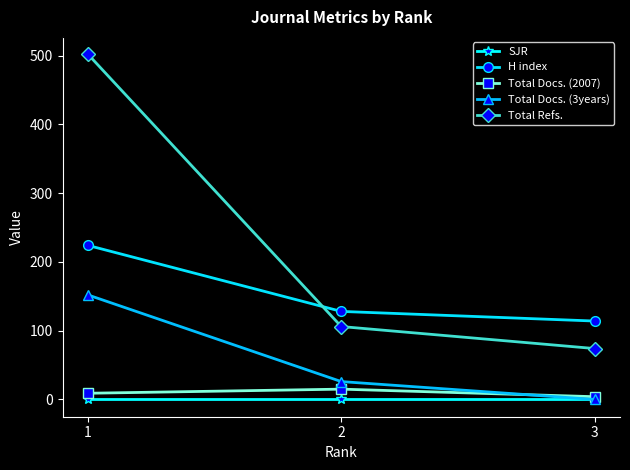

What is the spread (max minus min) of values at 2?

128